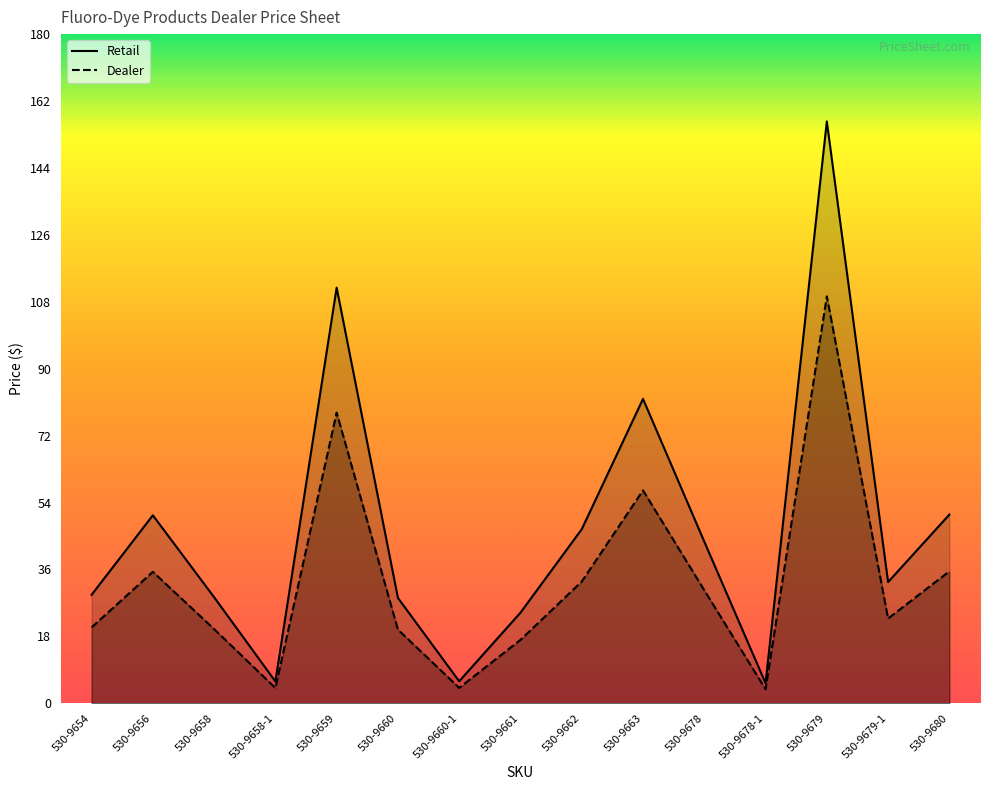

True or false: Retail and Dealer cross at least once.

False